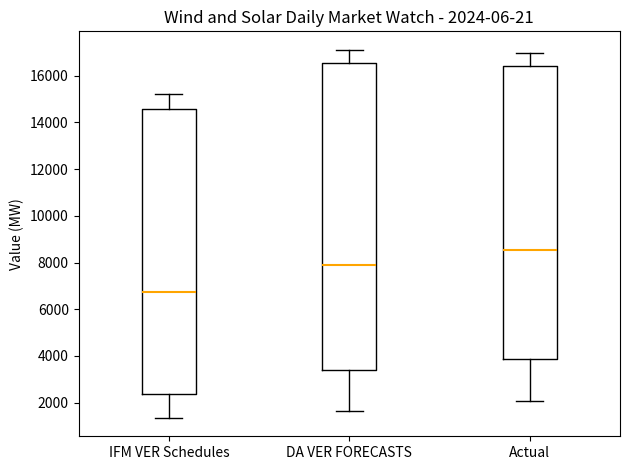

Which box has the lowest median line?

IFM VER Schedules